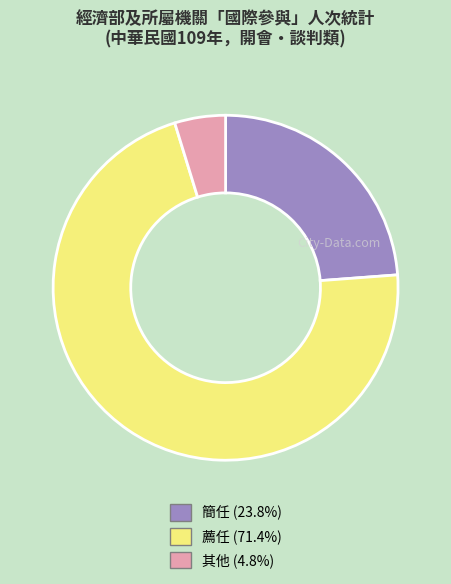

Do 薦任 (71.4%) and 其他 (4.8%) together represent more than half of the pie?

Yes